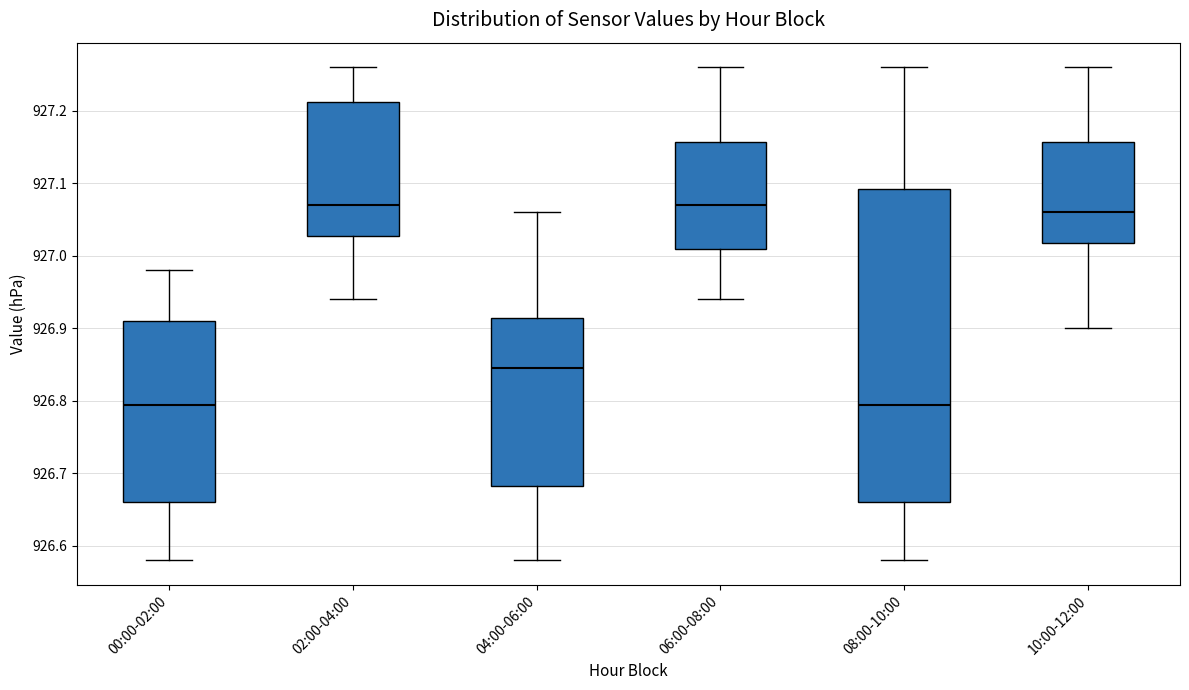

Reading left to right, read every box against the y-axis: the position of its median line, the range the box covers, and the ends of its whiskers. The values are not printed on the chart, so give them approximately, as read against the axis.

00:00-02:00: median 926.80, box 926.66 to 926.91, whiskers 926.58 to 926.98
02:00-04:00: median 927.07, box 927.03 to 927.21, whiskers 926.94 to 927.26
04:00-06:00: median 926.85, box 926.68 to 926.92, whiskers 926.58 to 927.06
06:00-08:00: median 927.07, box 927.01 to 927.16, whiskers 926.94 to 927.26
08:00-10:00: median 926.80, box 926.66 to 927.09, whiskers 926.58 to 927.26
10:00-12:00: median 927.06, box 927.02 to 927.16, whiskers 926.90 to 927.26